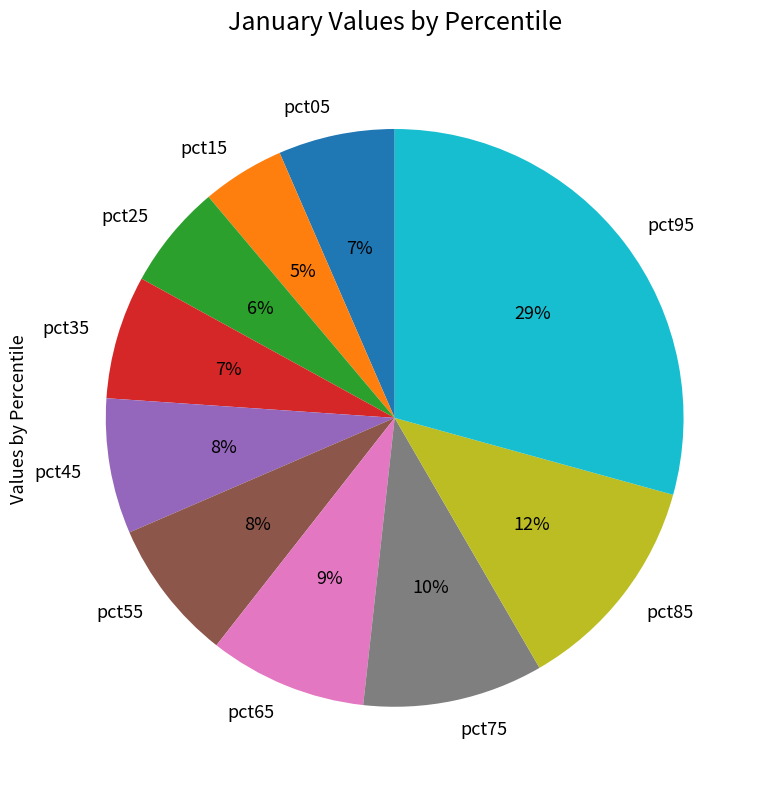

Count the number of slices in the pie.

10